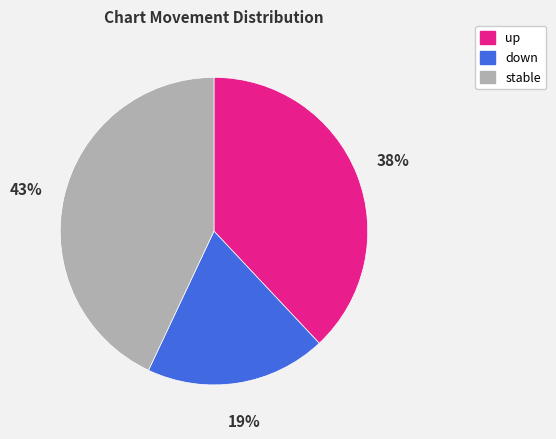

Rank the categories by value from lowest to highest.

down, up, stable